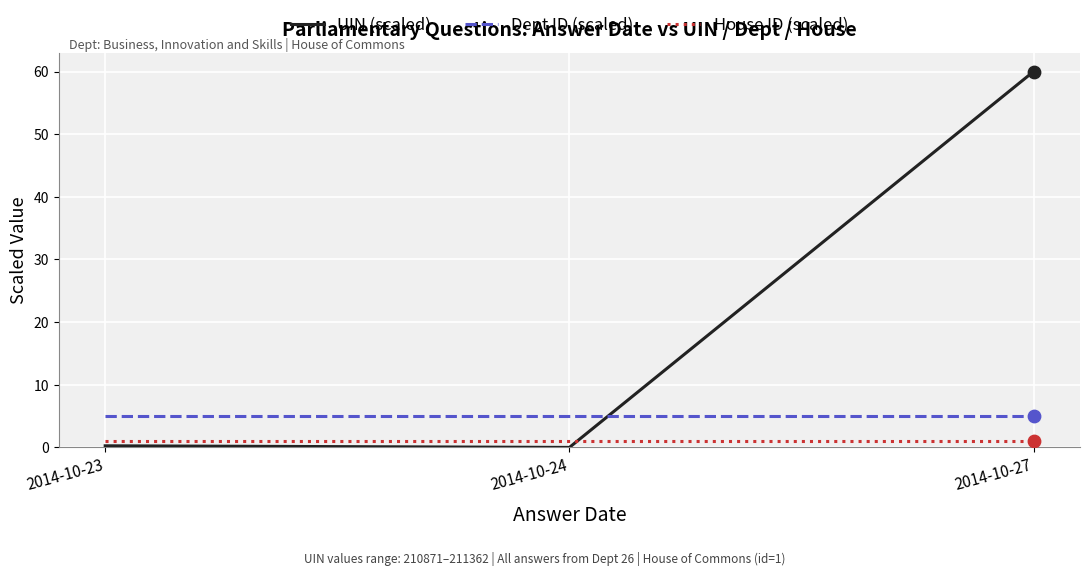

What are all the series names shown in the legend?

UIN (scaled), Dept ID (scaled), House ID (scaled)